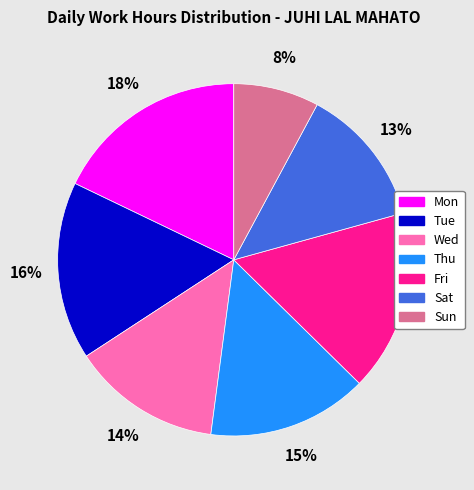

Is there any slice that represents more than half of the pie?

No